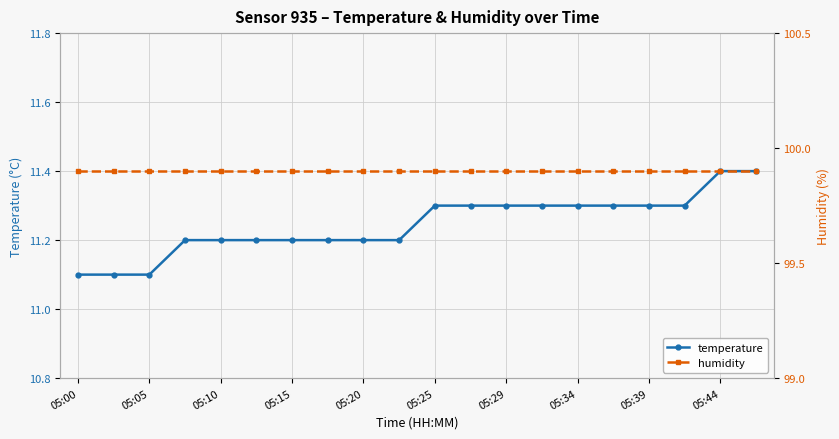

At which label is humidity closest to 99?

05:00